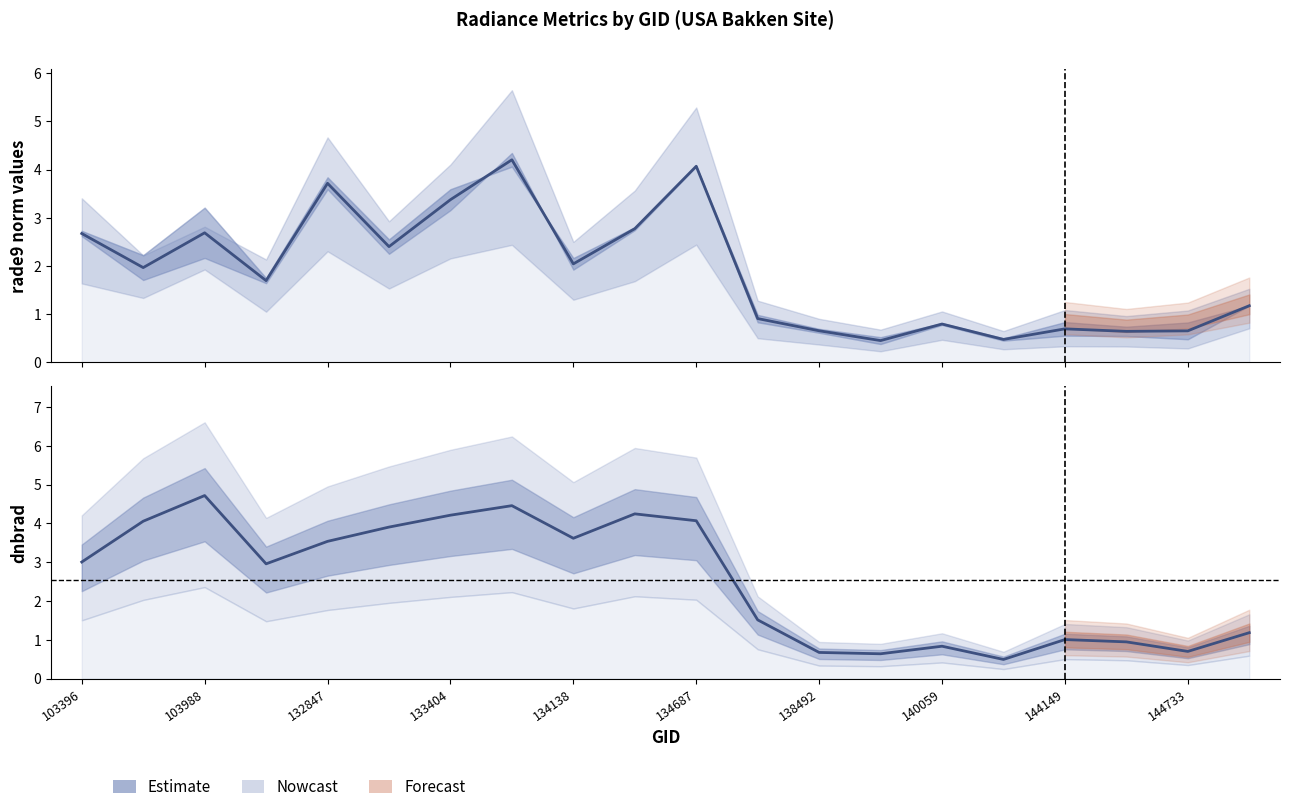

What position from the left is 140059?

8